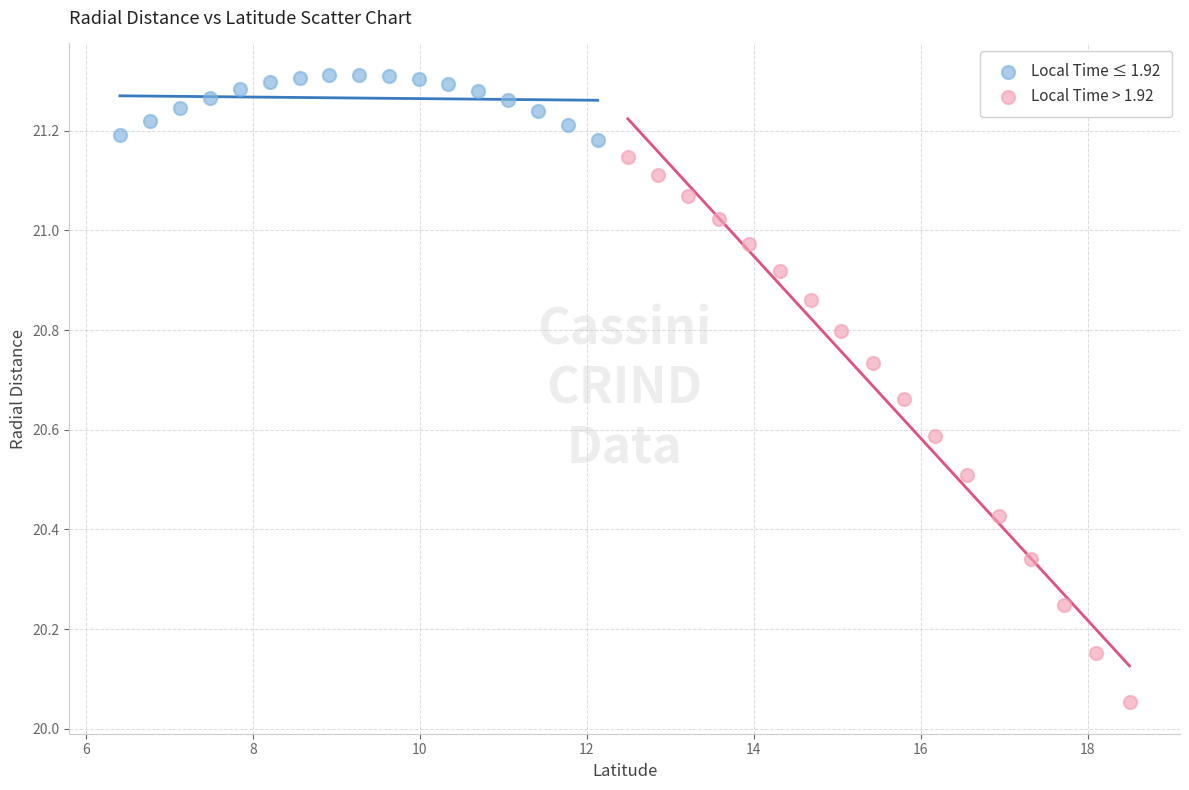

Which series reaches the maximum Y coordinate?

Local Time ≤ 1.92